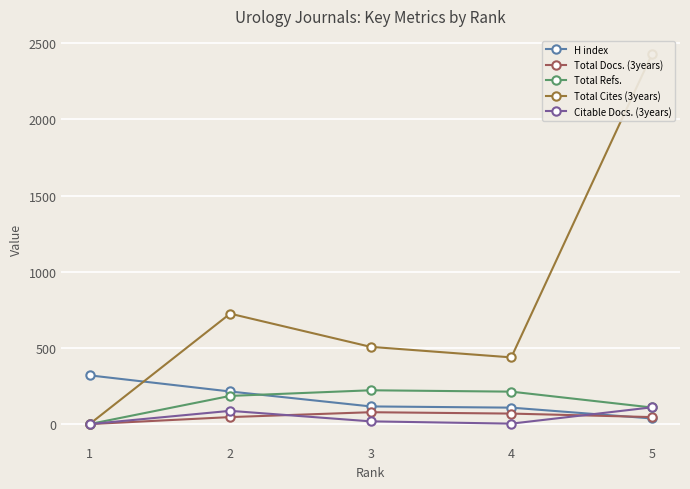

Which has a higher value, 3 or 2?

2